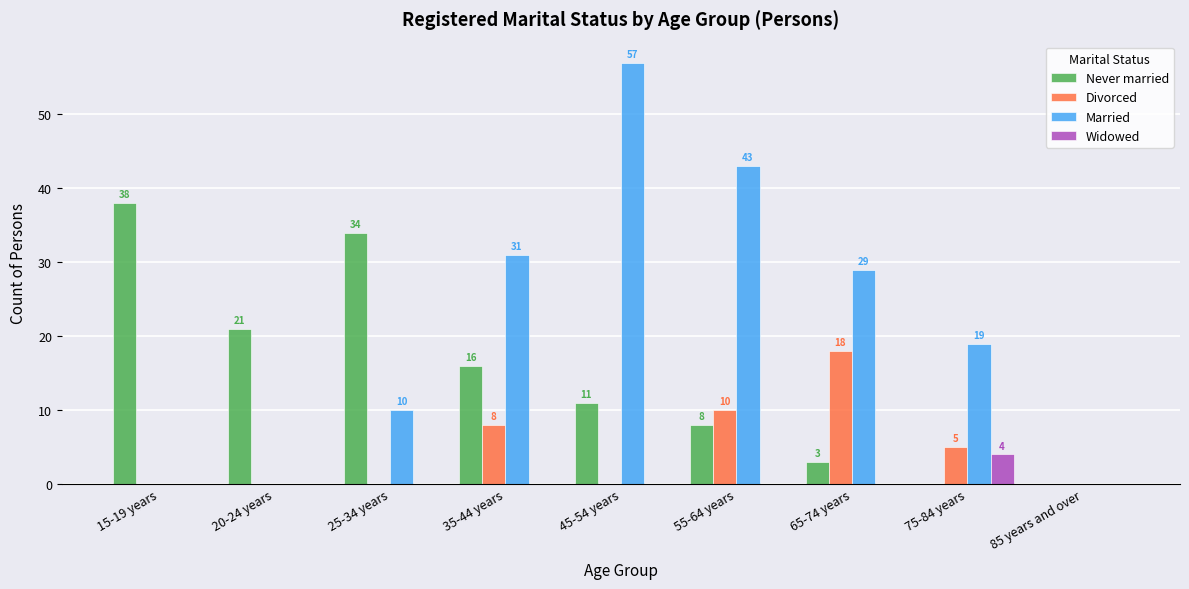

Reading left to right, extract all data points from this chart.

Never married: 15-19 years=38	20-24 years=21	25-34 years=34	35-44 years=16	45-54 years=11	55-64 years=8	65-74 years=3	75-84 years=0	85 years and over=0
Divorced: 15-19 years=0	20-24 years=0	25-34 years=0	35-44 years=8	45-54 years=0	55-64 years=10	65-74 years=18	75-84 years=5	85 years and over=0
Married: 15-19 years=0	20-24 years=0	25-34 years=10	35-44 years=31	45-54 years=57	55-64 years=43	65-74 years=29	75-84 years=19	85 years and over=0
Widowed: 15-19 years=0	20-24 years=0	25-34 years=0	35-44 years=0	45-54 years=0	55-64 years=0	65-74 years=0	75-84 years=4	85 years and over=0